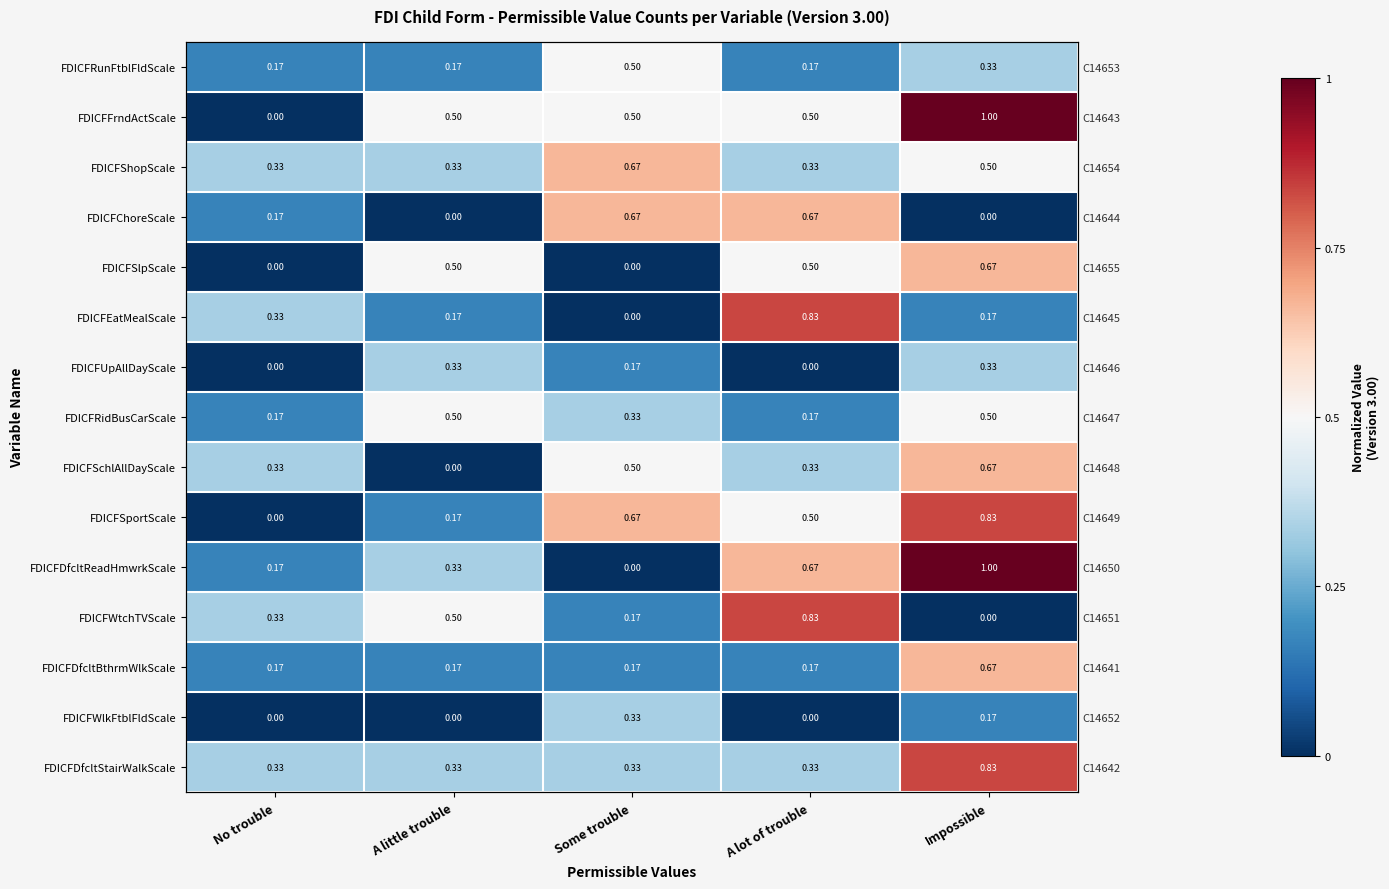

How many FDICFDfcltStairWalkScale values are between 0 and 1?

5